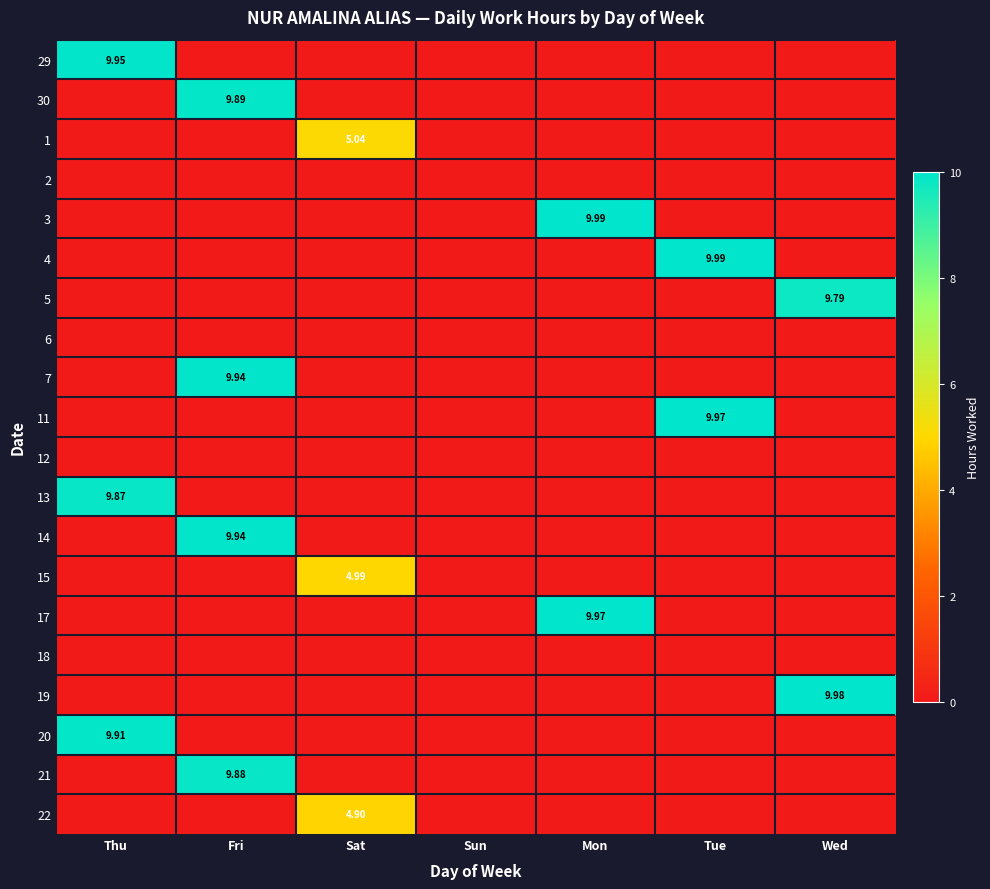

Which category has the highest value across all series?

Mon